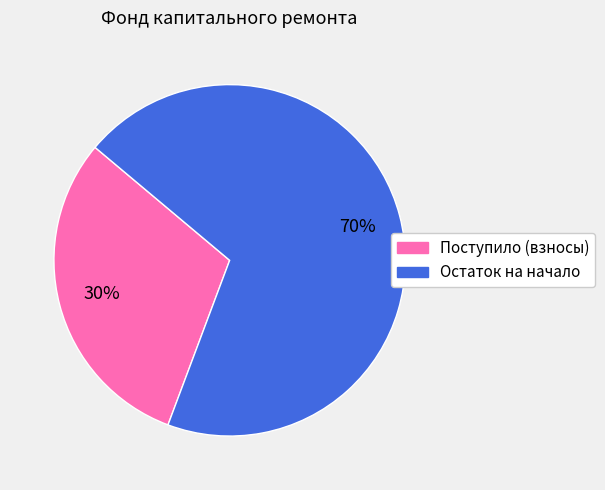

Is there any slice that represents more than half of the pie?

Yes